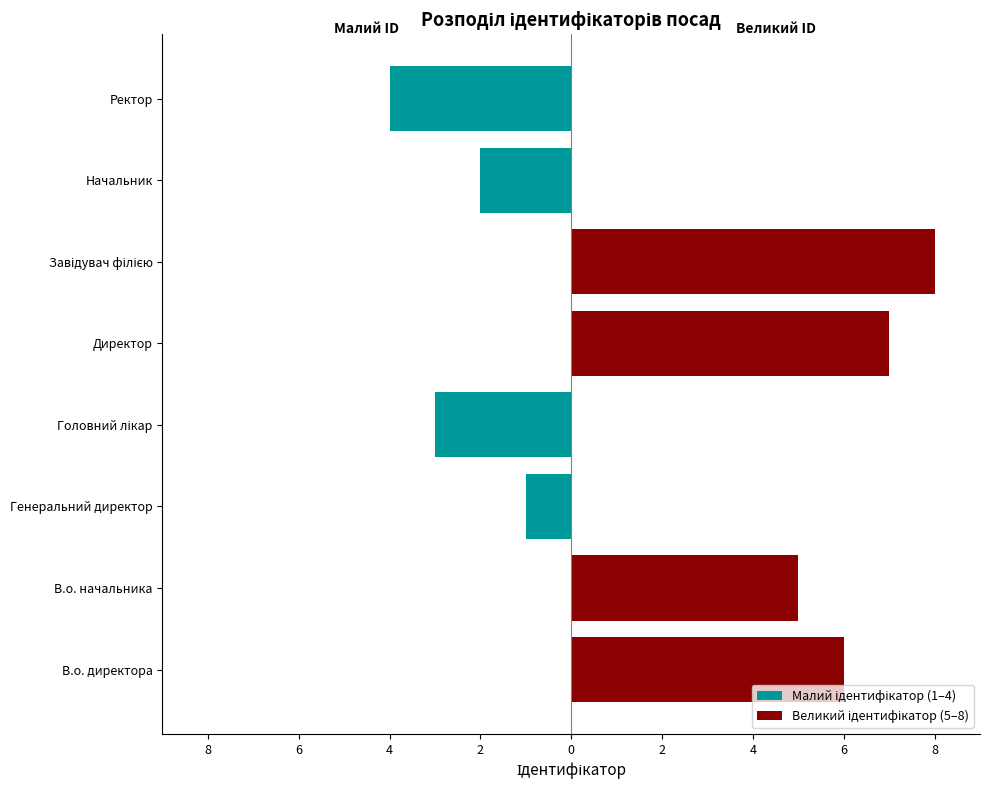

What is the sum of all Великий ідентифікатор (5–8) values?

26